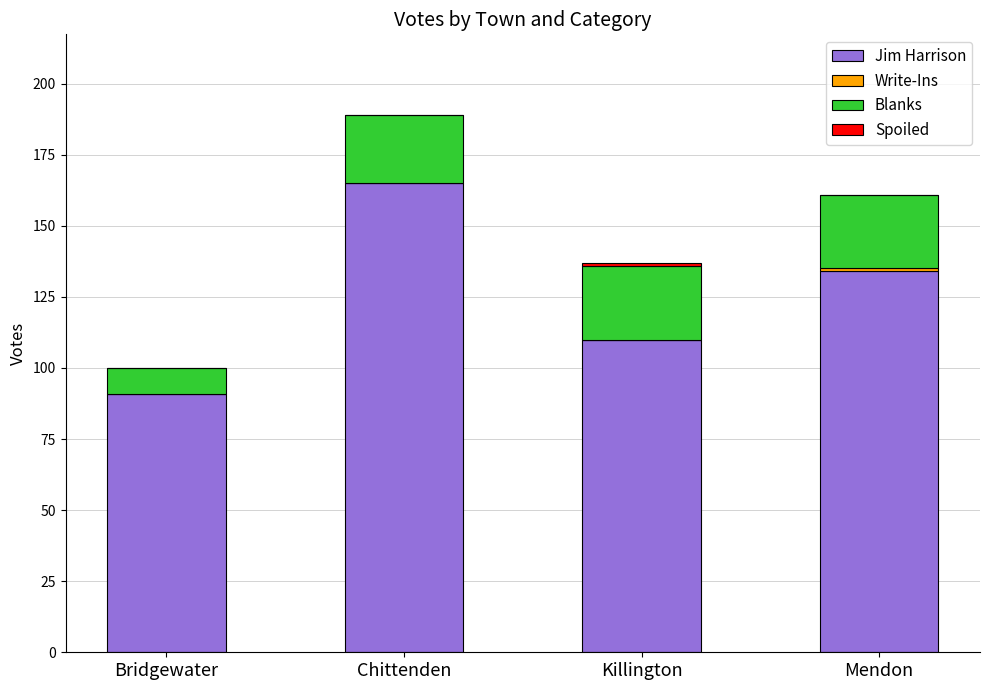

How many distinct data groups are displayed?

4